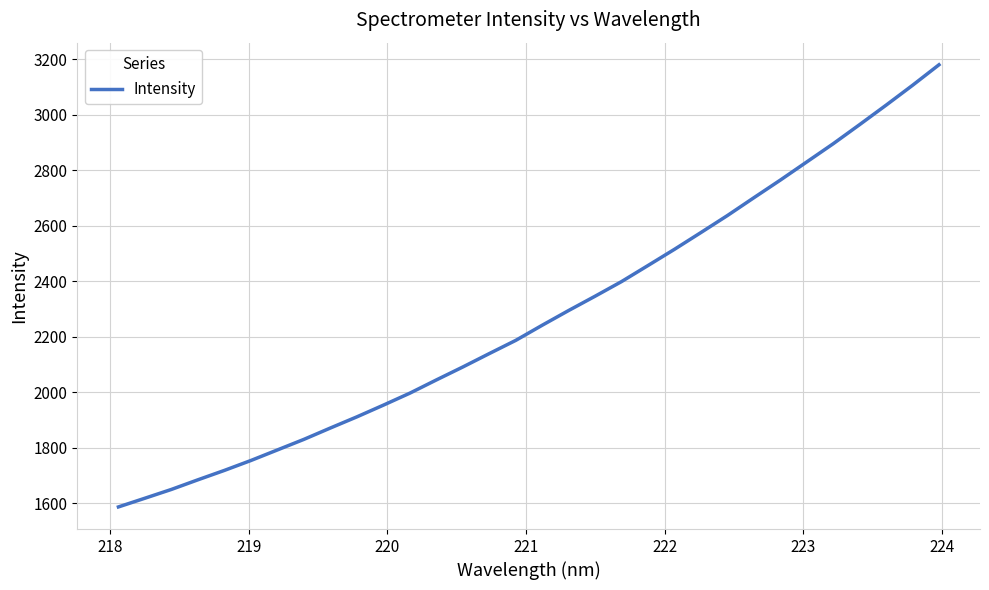

What is the greatest value displayed?

3180.0